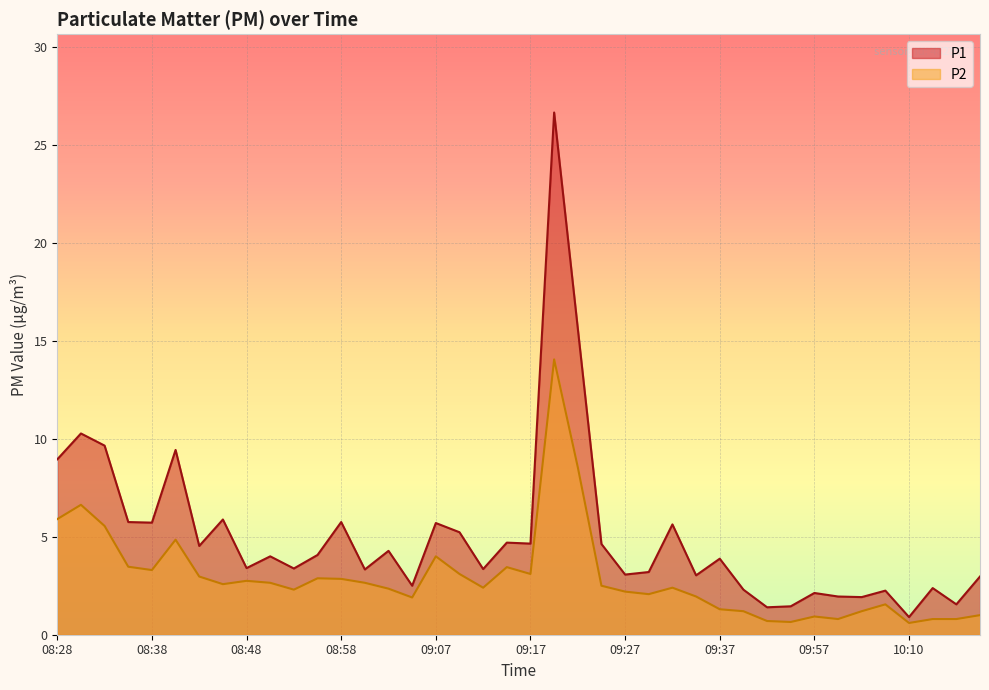

How many interior local valleys does the P1 series have?

14